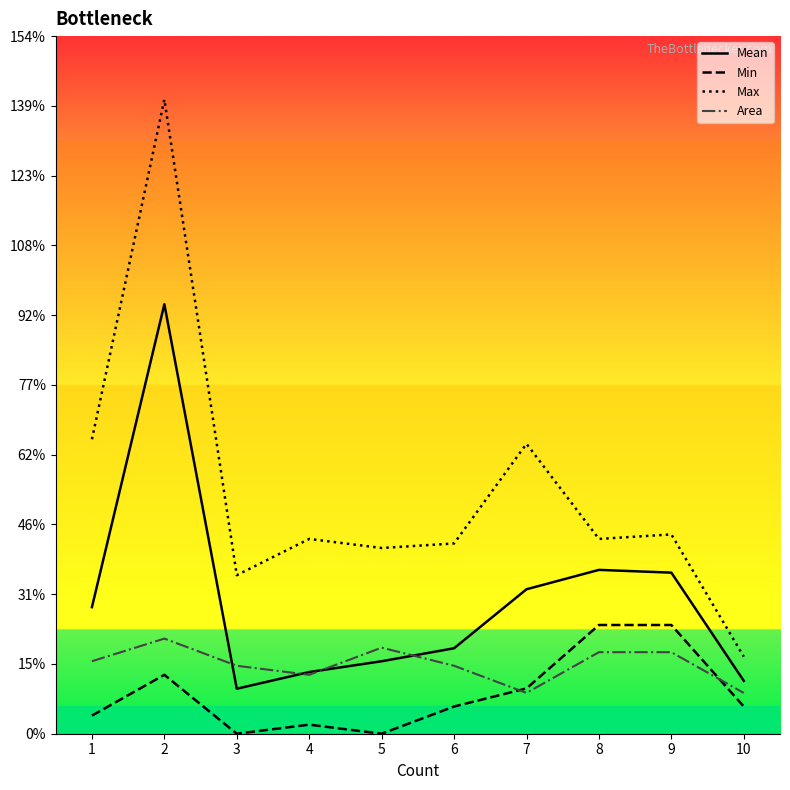

What is the minimum value for Area?

9.0